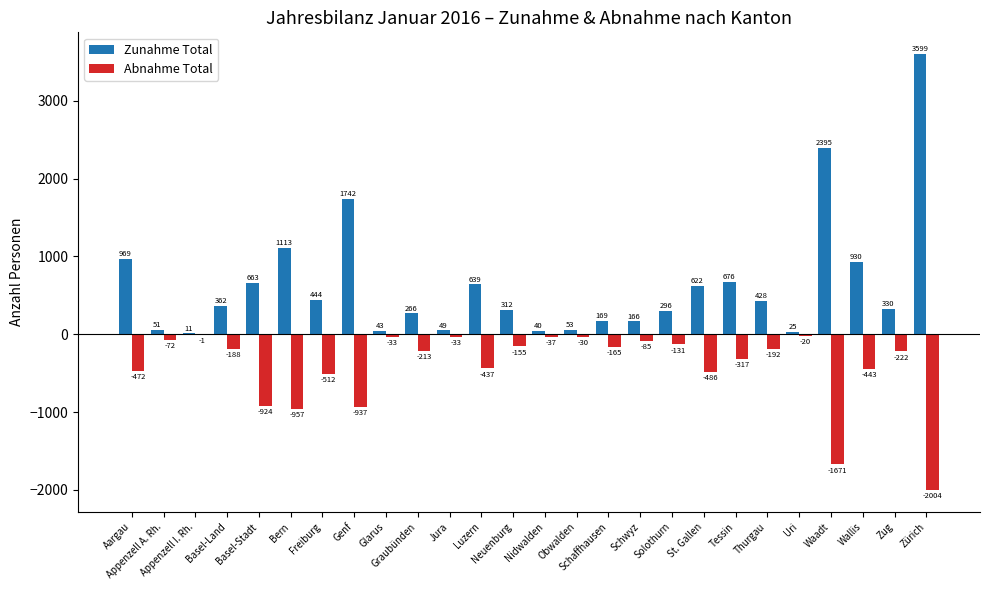

Reading right to left, list all the values displayed in this chart.

Zunahme Total: 3599	330	930	2395	25	428	676	622	296	166	169	53	40	312	639	49	266	43	1742	444	1113	663	362	11	51	969
Abnahme Total: -2004	-222	-443	-1671	-20	-192	-317	-486	-131	-85	-165	-30	-37	-155	-437	-33	-213	-33	-937	-512	-957	-924	-188	-1	-72	-472